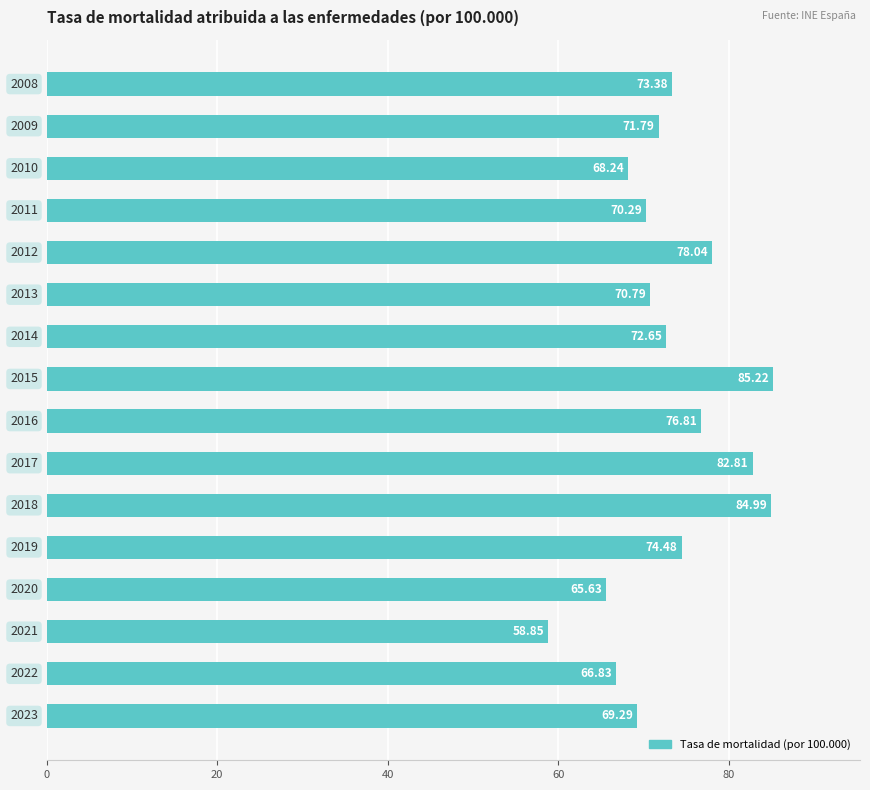

What is the difference between the maximum and second lowest values?

19.6